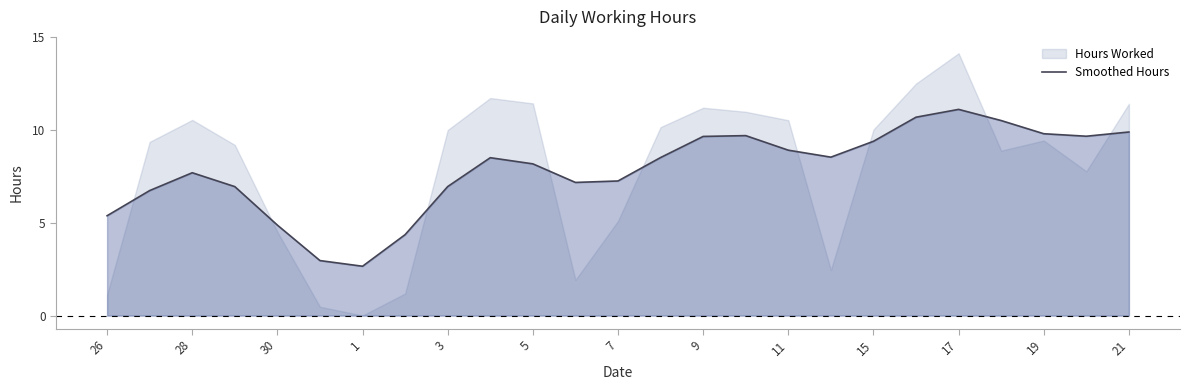

Does the chart display data point markers on the line(s)?

No